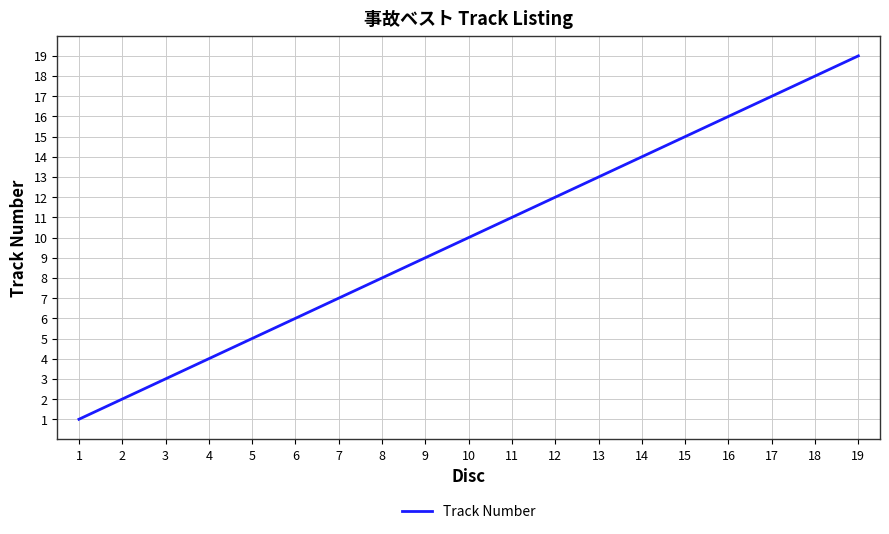

How many lines are shown in the chart?

1